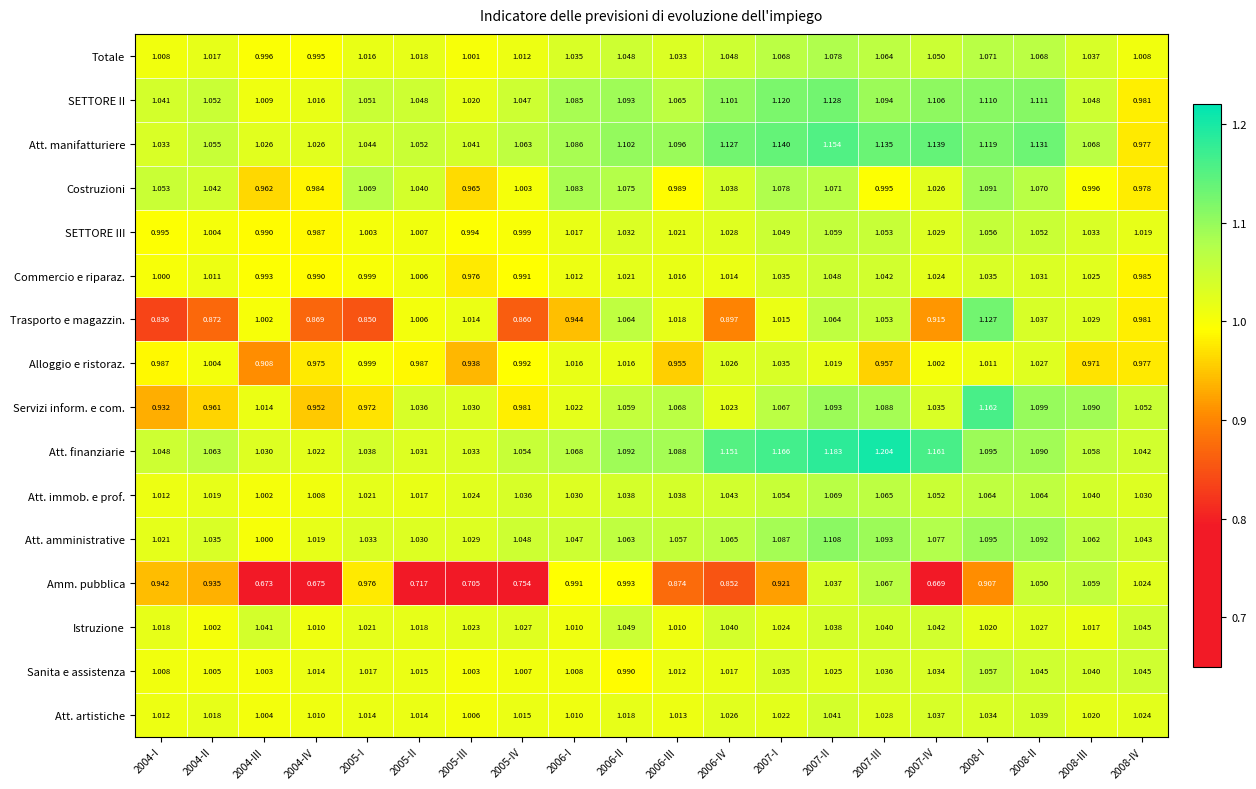

At 2006-III, list the series in order from largest to smallest.

Att. manifatturiere, Att. finanziarie, Servizi inform. e com., SETTORE II, Att. amministrative, Att. immob. e prof., Totale, SETTORE III, Trasporto e magazzin., Commercio e riparaz., Att. artistiche, Sanita e assistenza, Istruzione, Costruzioni, Alloggio e ristoraz., Amm. pubblica